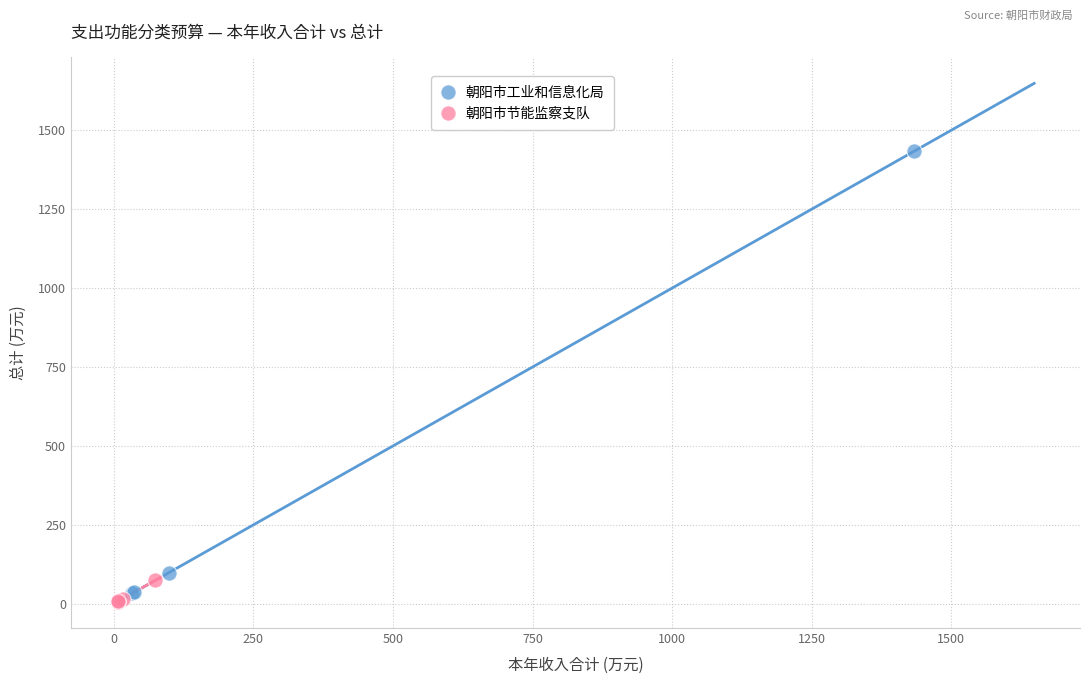

Which series reaches the maximum Y coordinate?

朝阳市工业和信息化局